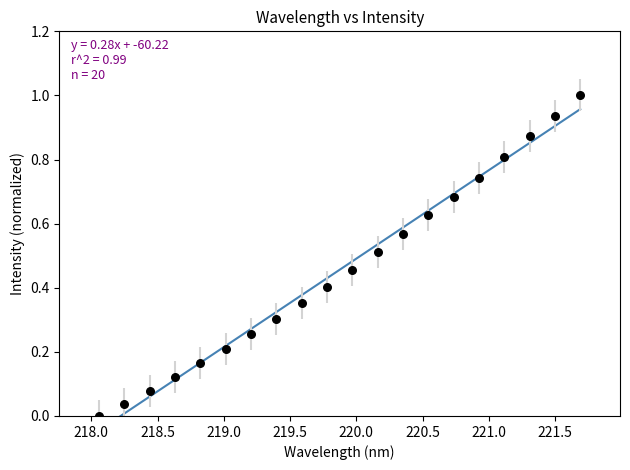

What is the range of Y values (max minus min)?

1.0